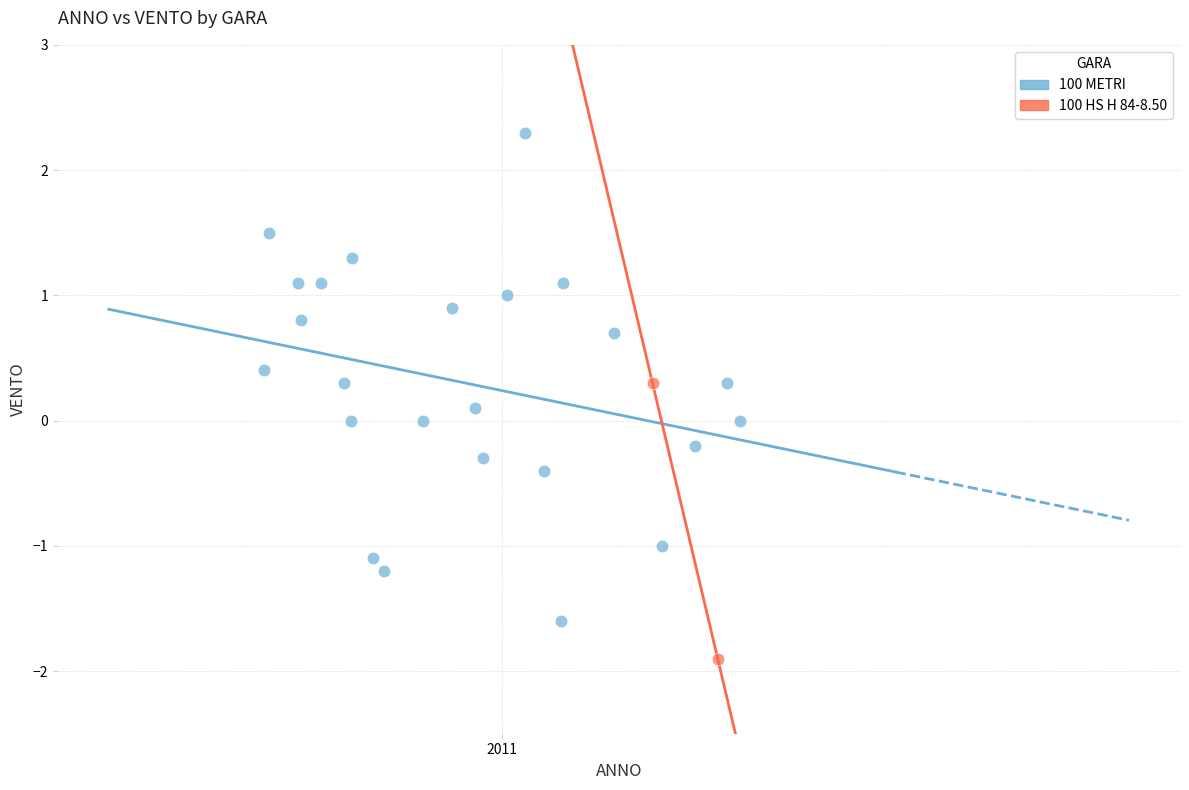

What are all the series names shown in the legend?

100 METRI, 100 HS H 84-8.50